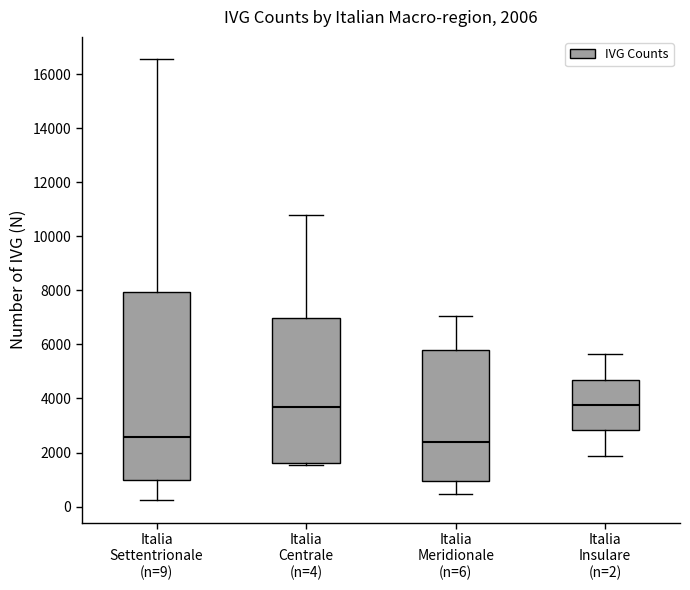

Which box is the tallest, from its lower edge to its upper edge?

Italia Settentrionale (n=9)